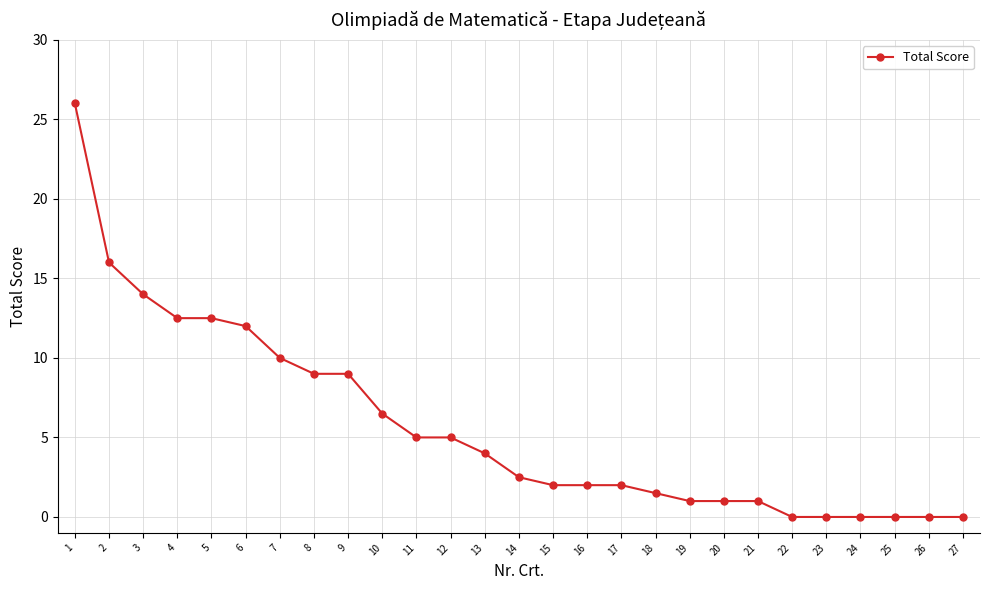

Between 3 and 14, which is larger?

3